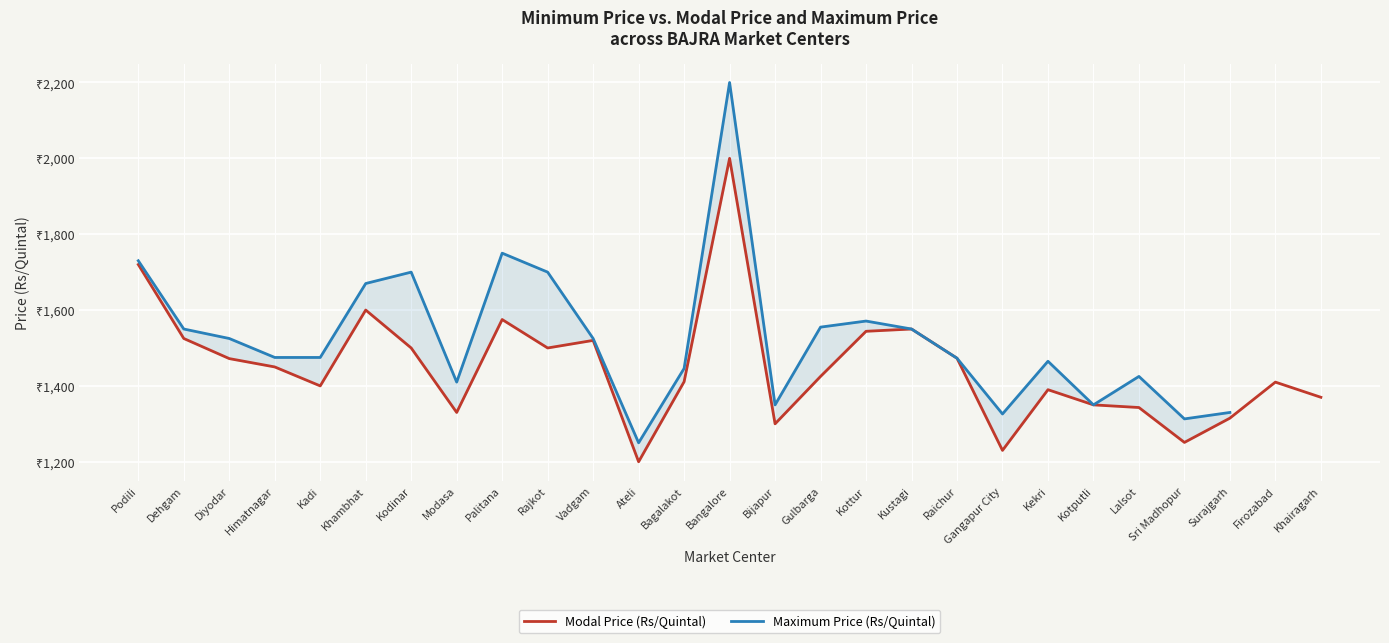

Where is the first local minimum for Modal Price (Rs/Quintal)?

Kadi